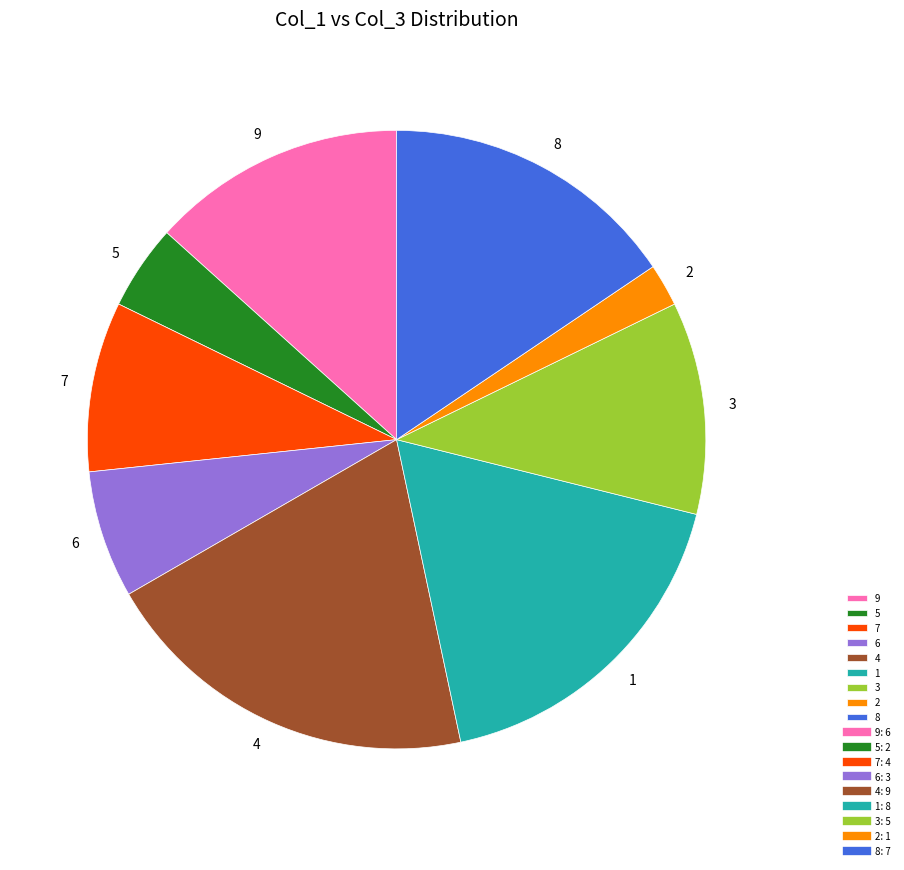

Does 8 represent more than half of the total?

No